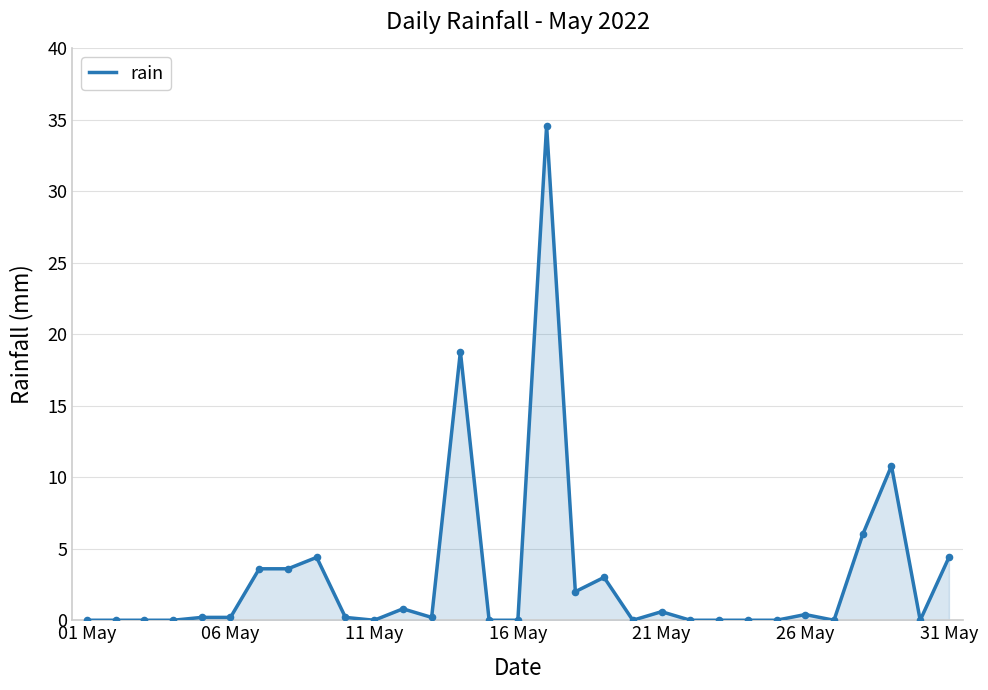

What is the maximum value shown in the chart?

34.6